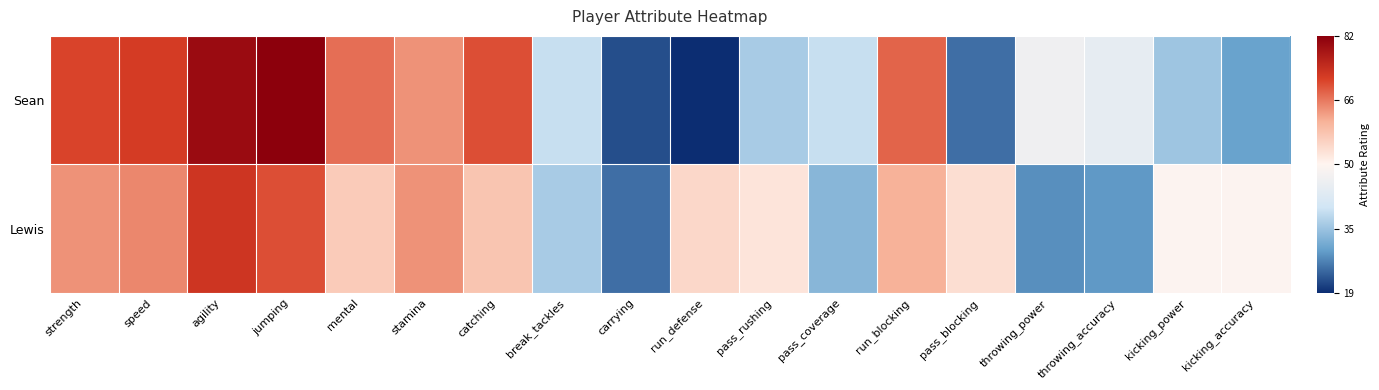

Which series has the widest spread of values?

Sean